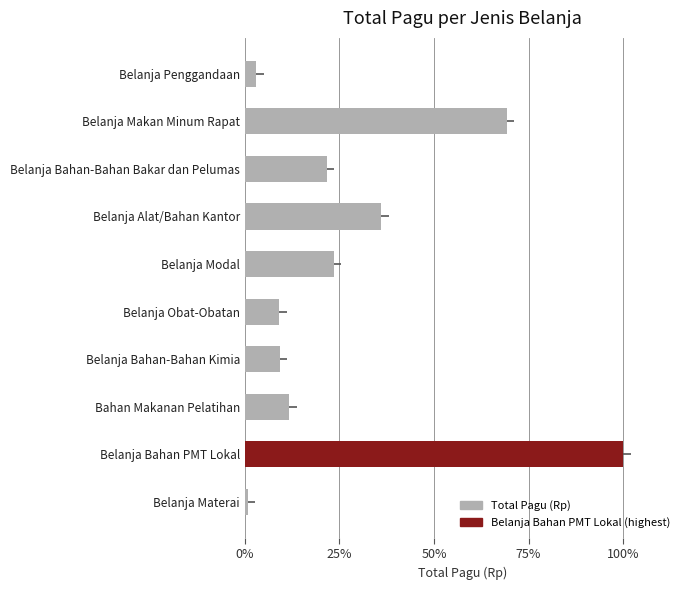

What is the smallest value displayed?

0.8